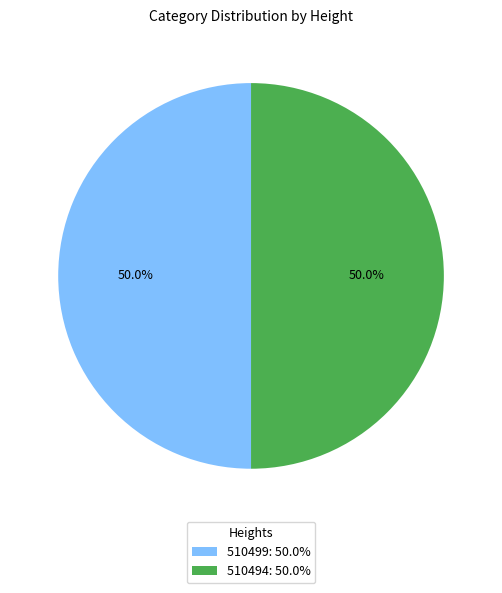

What portion of the pie excludes 510499: 50.0%?

50.0%